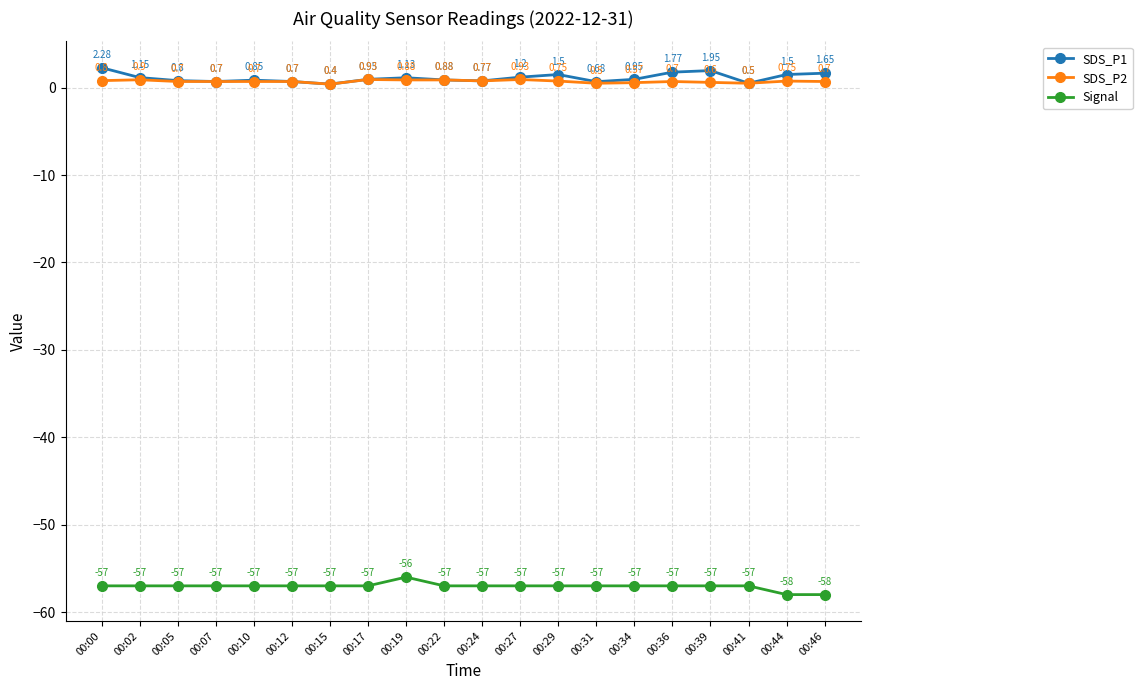

Which series has the largest total across all categories?

SDS_P1